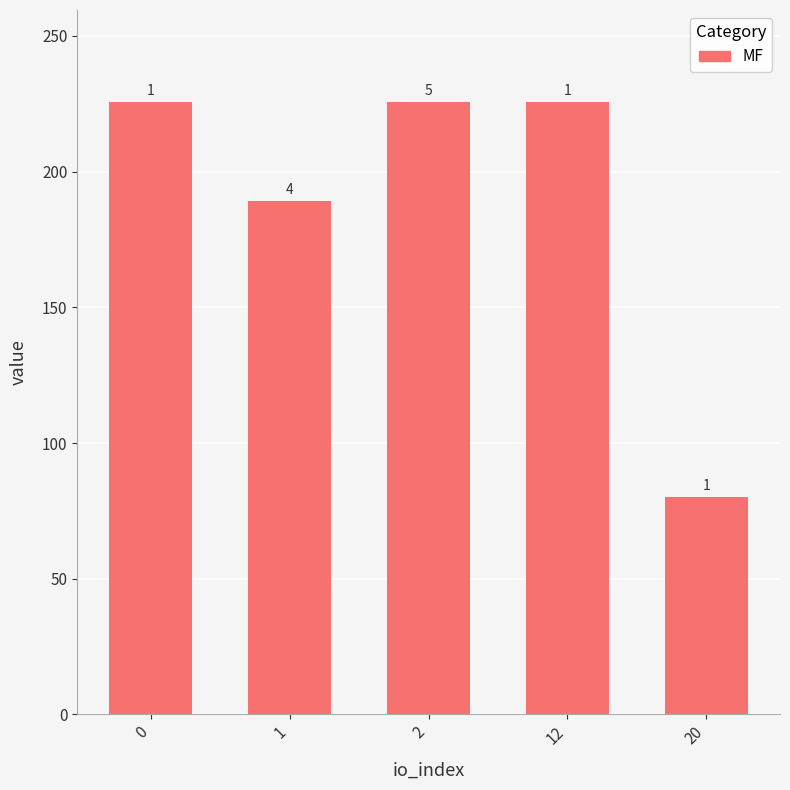

Does the chart contain any negative values?

No